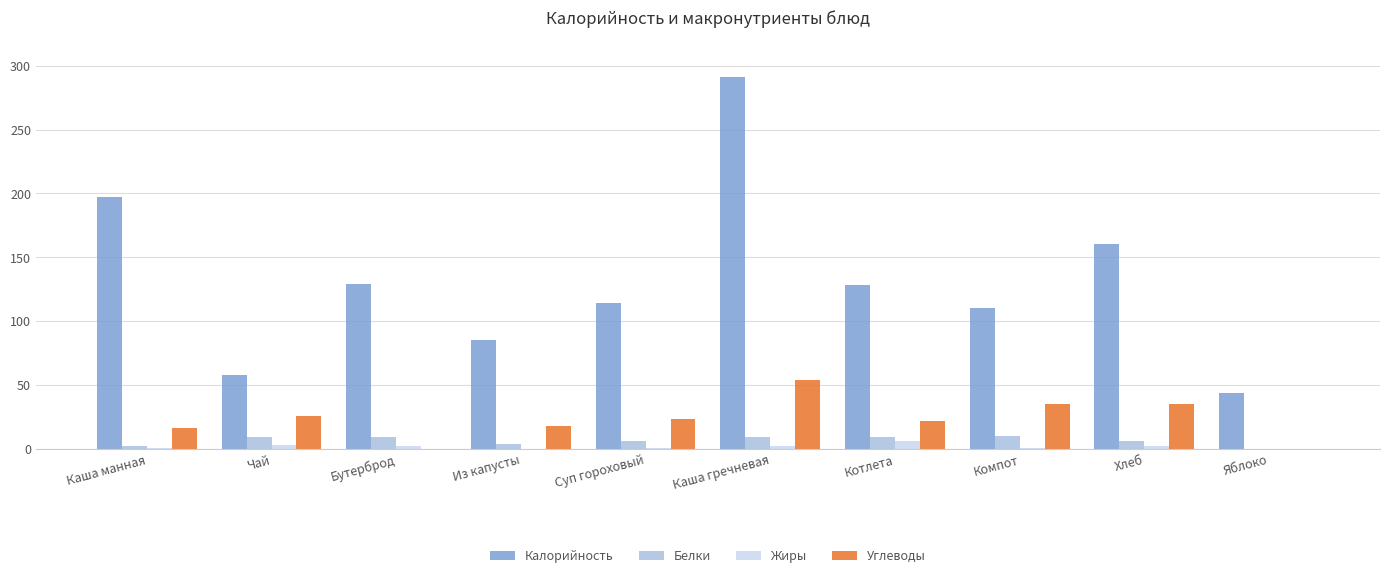

What is the difference between the Калорийность values at Каша манная and Компот?

87